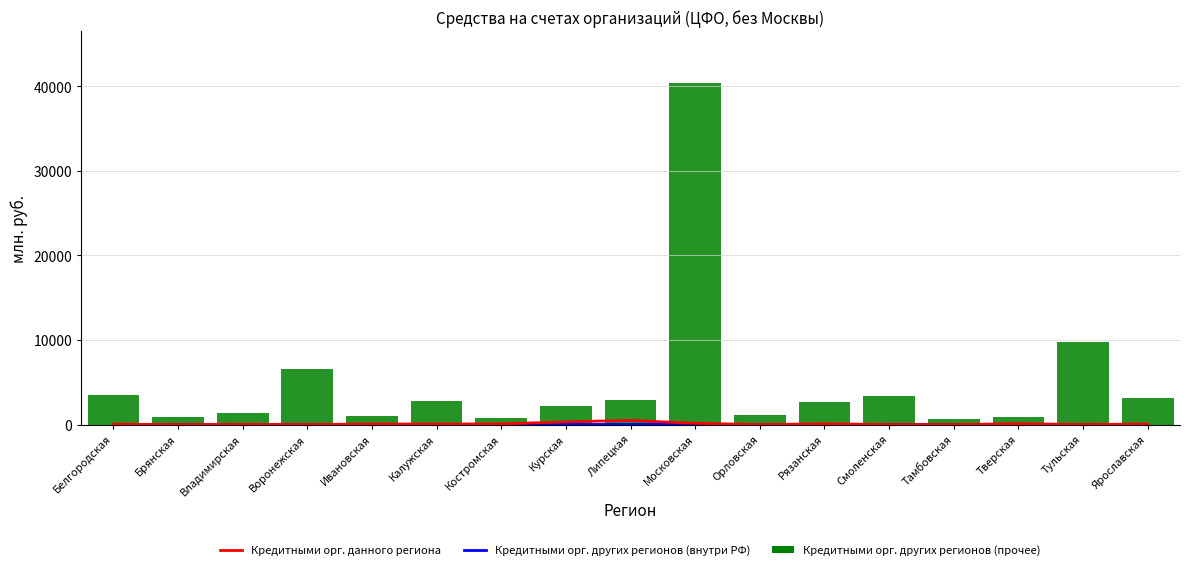

How many lines are shown in the chart?

1